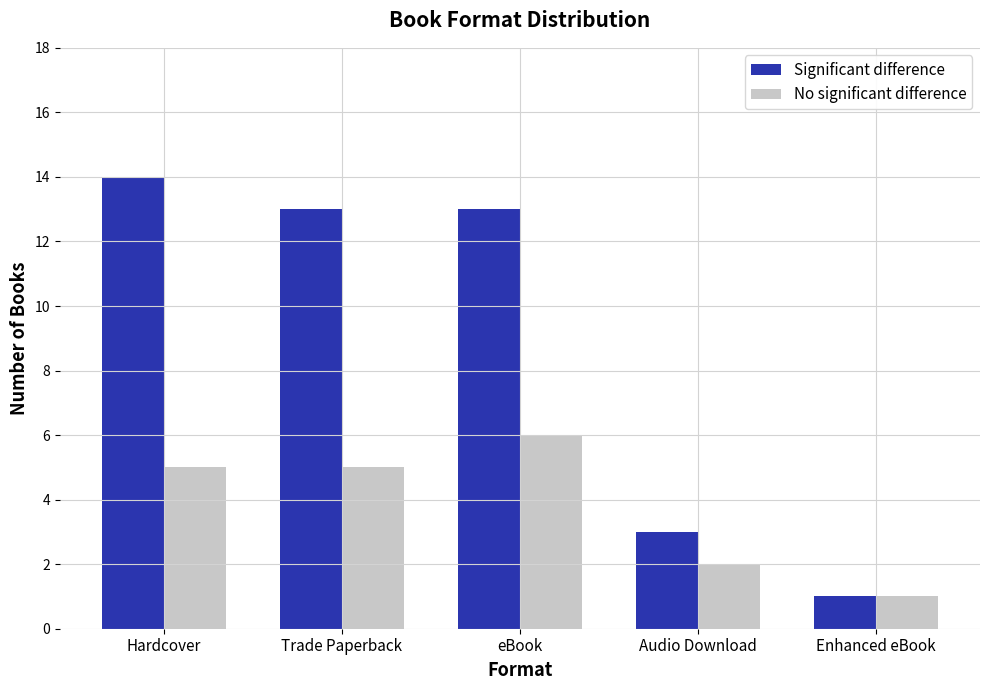

What is the total value across all series at Hardcover?

19